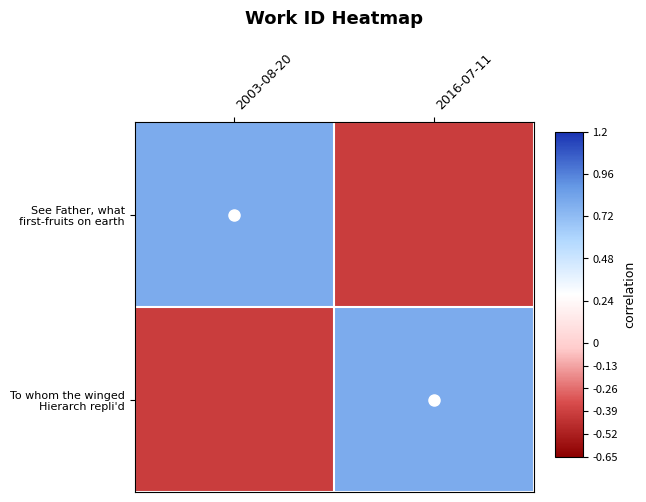

Between 2003-08-20 and 2016-07-11, which is larger?

2003-08-20